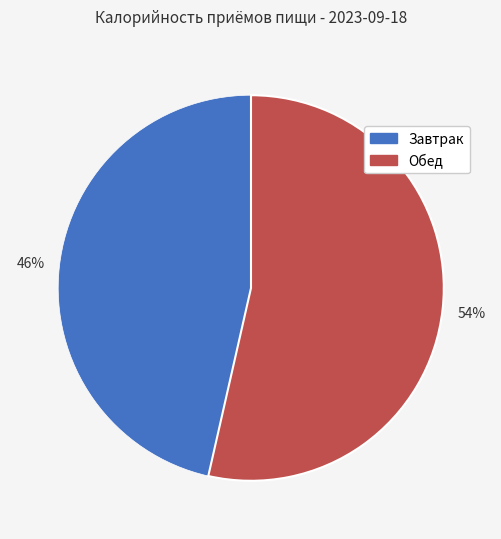

Which has a higher value, Обед or Завтрак?

Обед